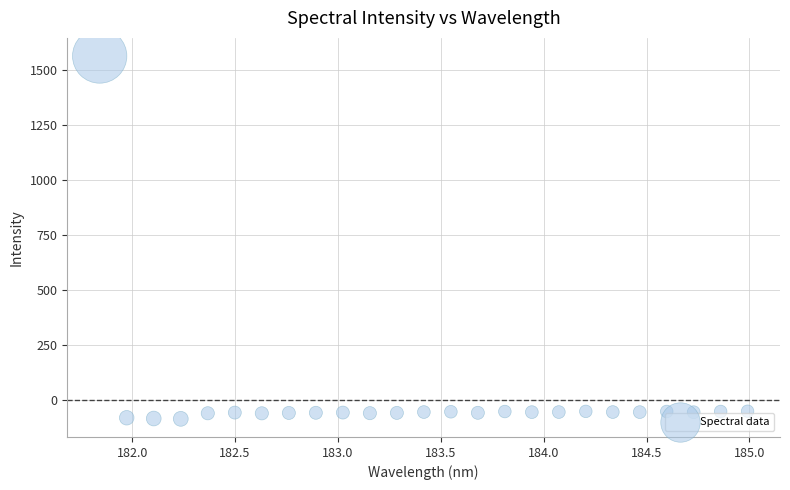

What is the range of X values (max minus min)?

3.1